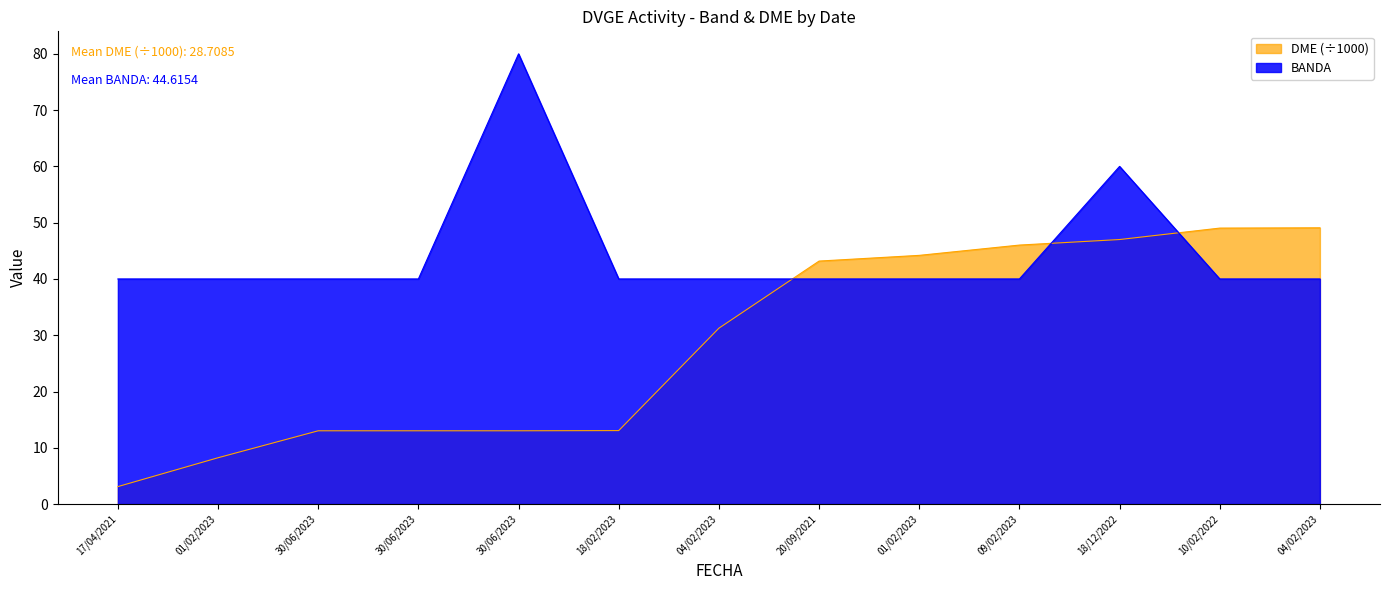

Rank the categories by DME value from lowest to highest.

17/04/2021, 01/02/2023, 30/06/2023, 30/06/2023, 30/06/2023, 18/02/2023, 04/02/2023, 20/09/2021, 01/02/2023, 09/02/2023, 18/12/2022, 10/02/2022, 04/02/2023